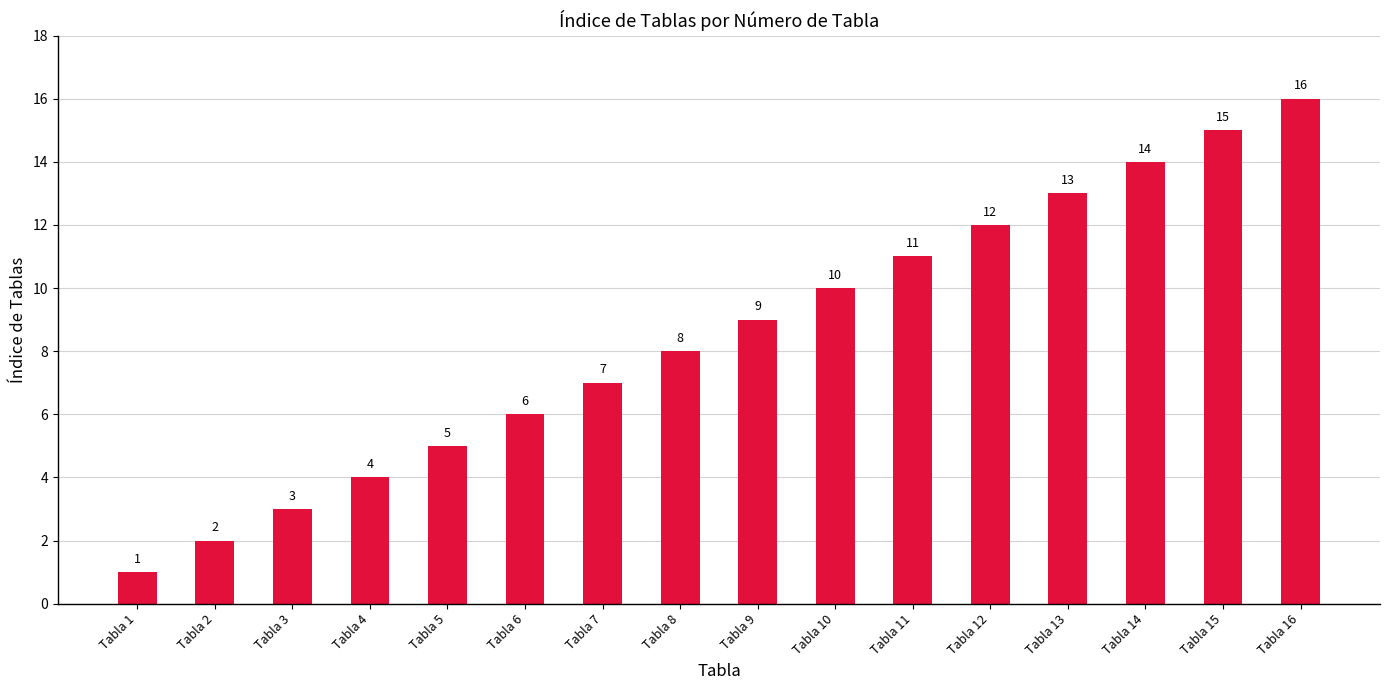

True or false: the data shows 19 at Tabla 11.

False